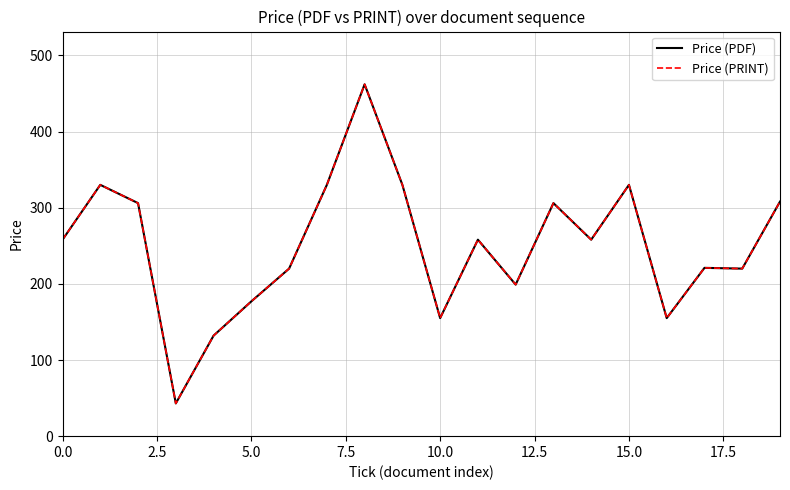

What is the smallest value displayed?

43